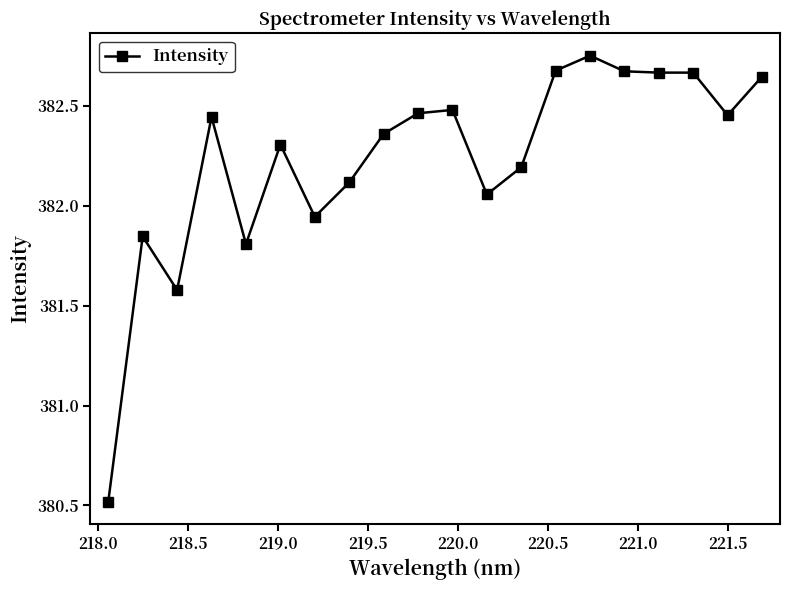

What is the smallest value displayed?

380.5